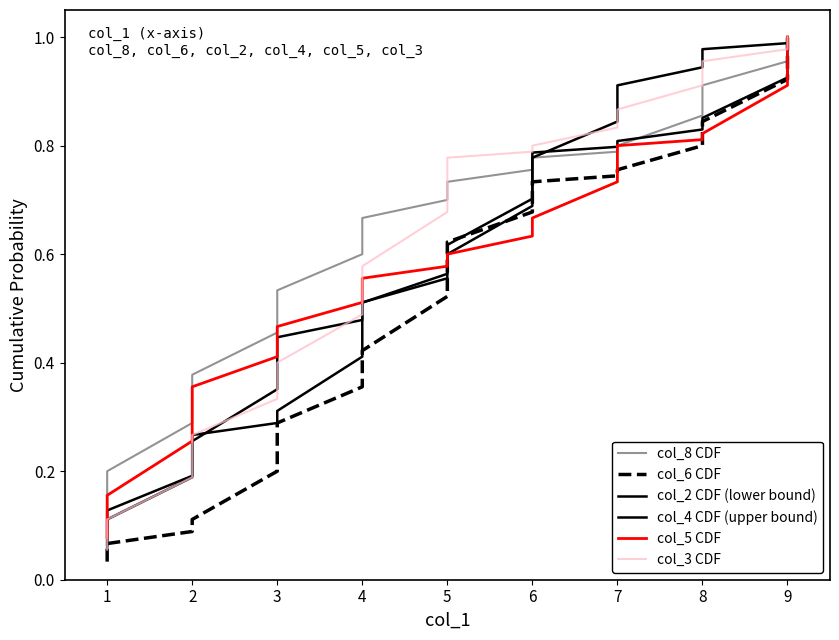

Which has a higher value, 4 or 5?

5